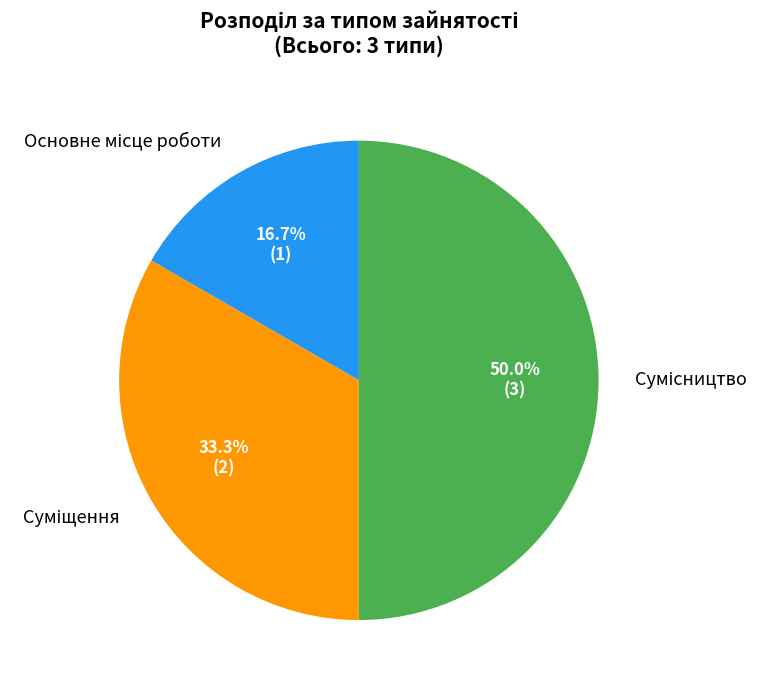

How many segments does this pie chart have?

3